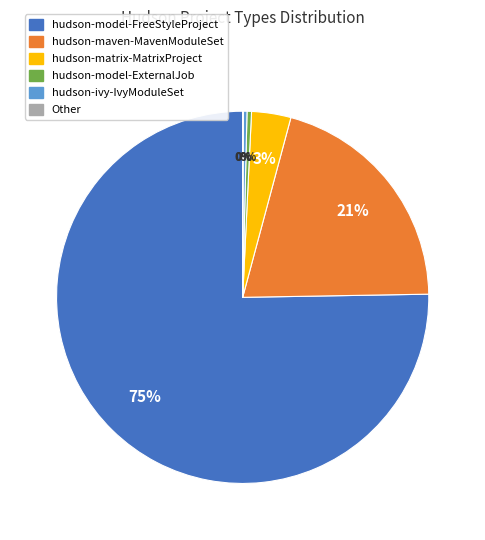

What is the largest slice in the pie chart?

hudson-model-FreeStyleProject